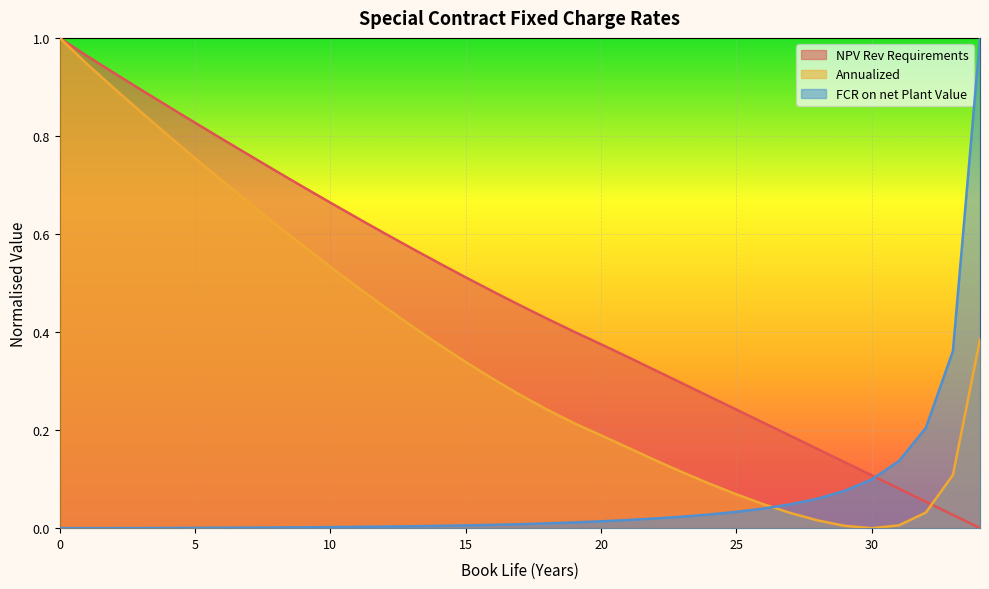

Which series changed the most between 3 and 31?

Annualized